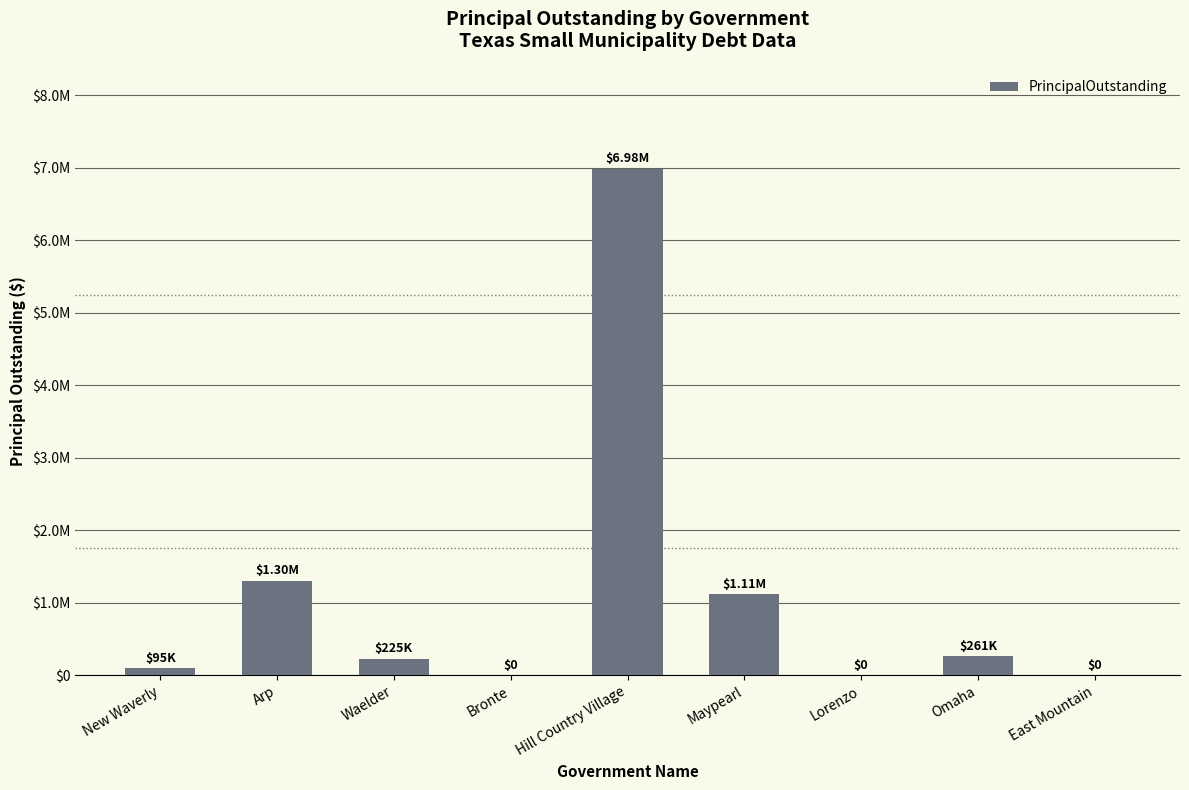

What is the sum of the values at Bronte and Maypearl?

1114000